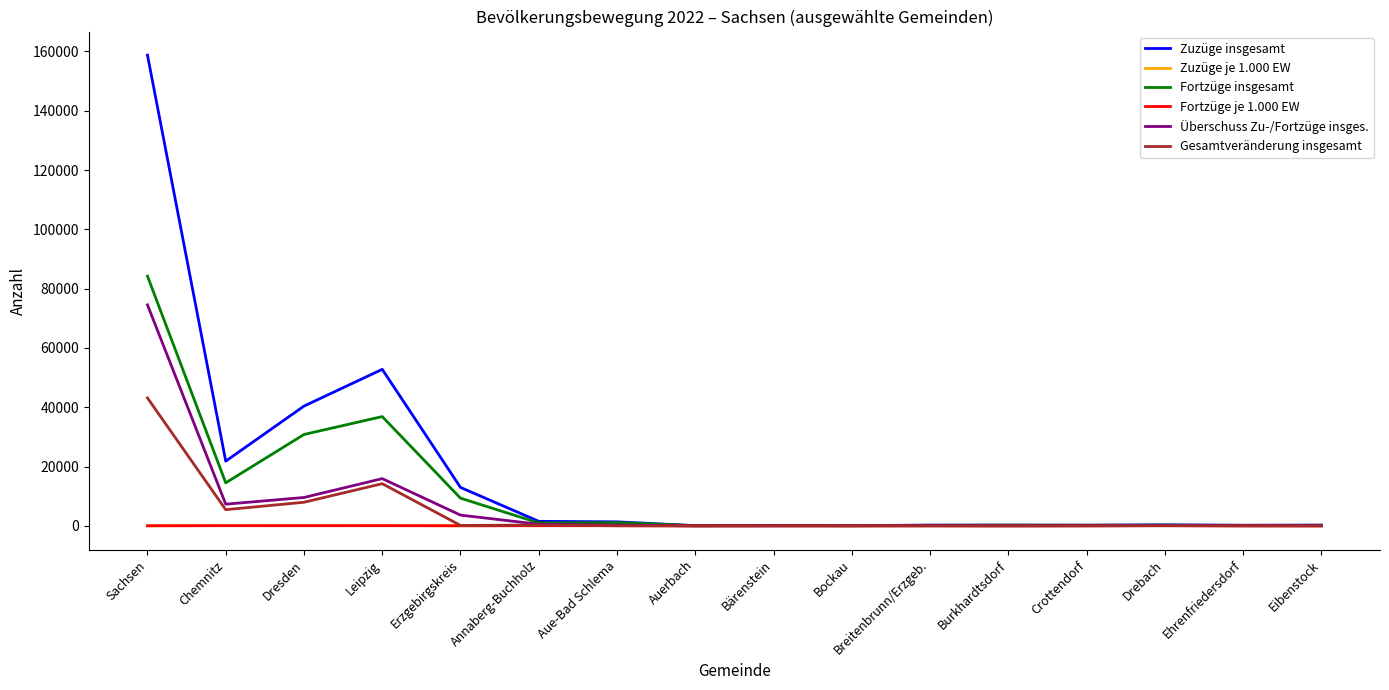

Which series has the largest total across all categories?

Zuzüge insgesamt